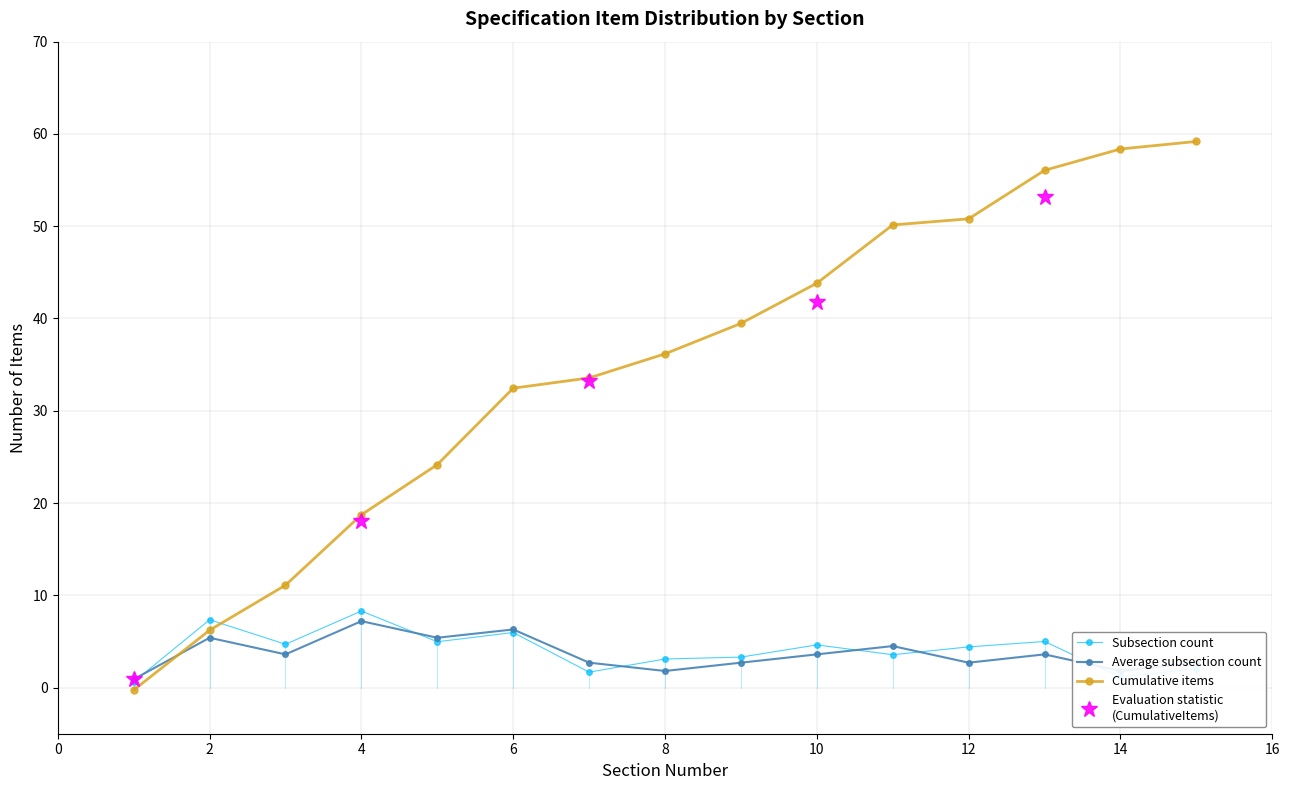

The value of Average subsection count at 10 is 3.6. True or false?

True